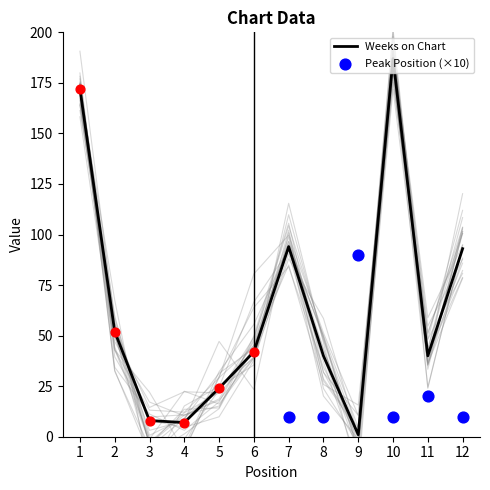

What is the change in value from 1 to 8?

-132